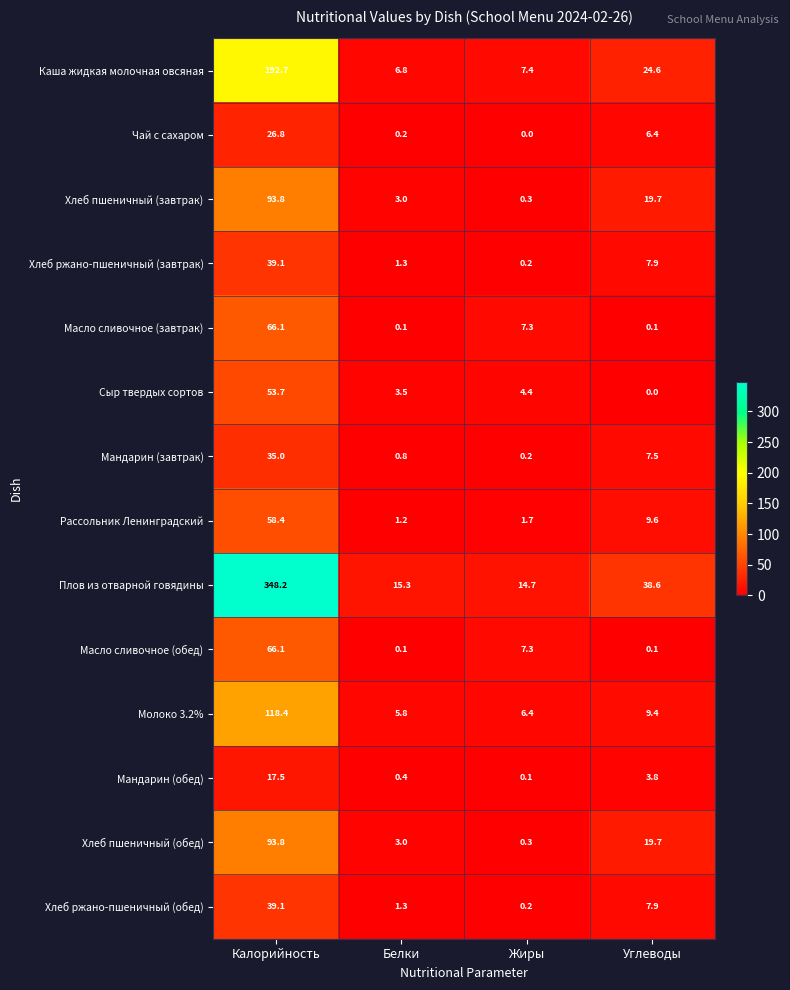

What is the sum of the Сыр твердых сортов values at Углеводы and Жиры?

4.4